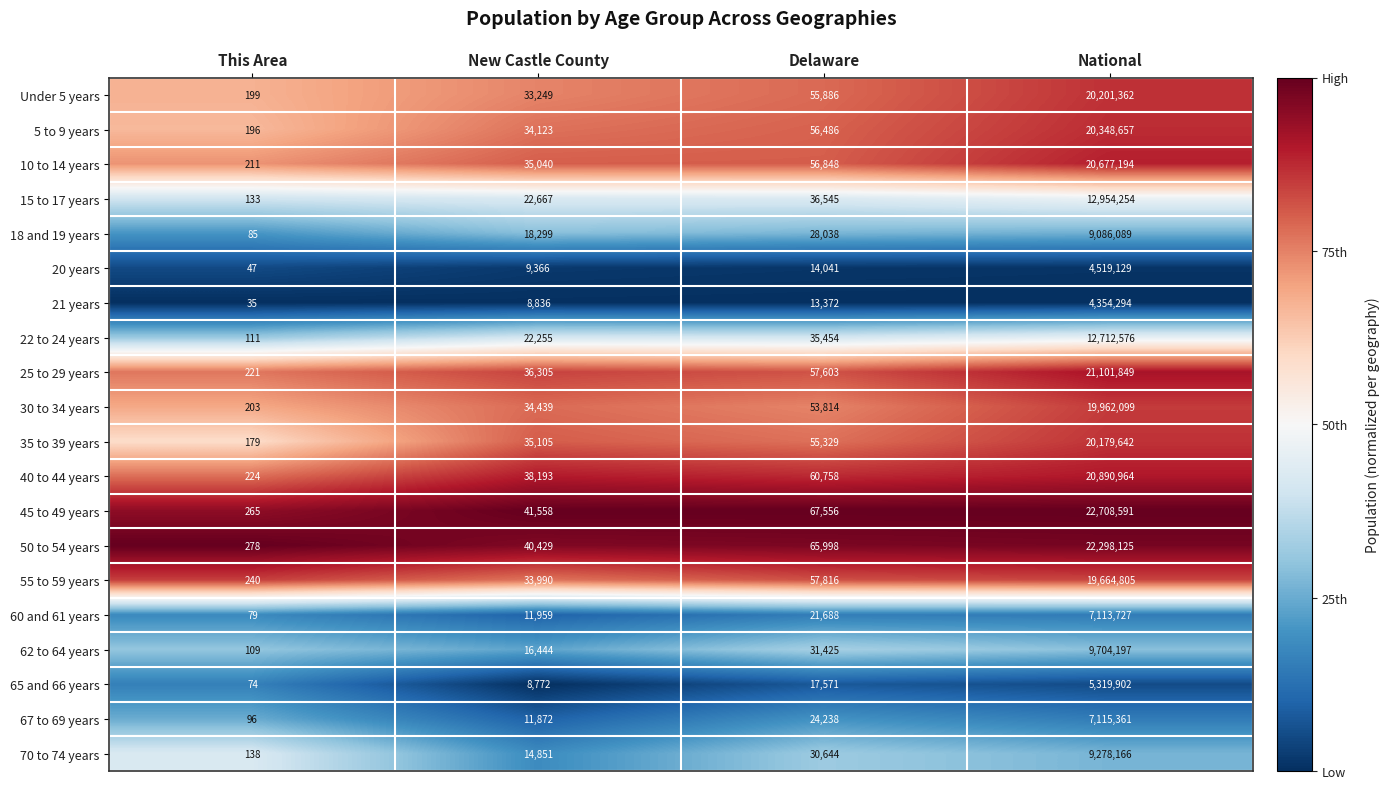

What is the maximum value shown in the chart?

22708591